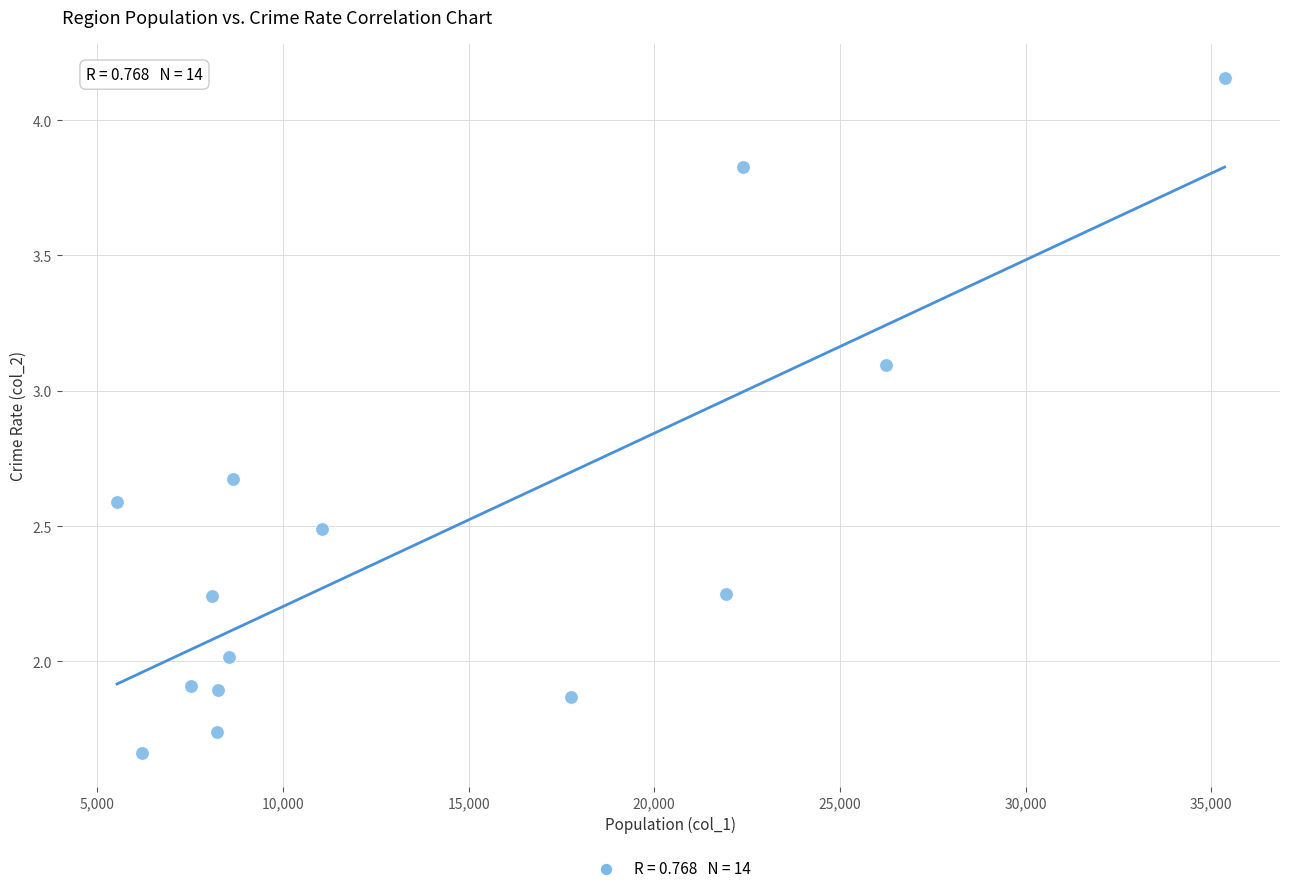

What is the range of Y values (max minus min)?

2.5